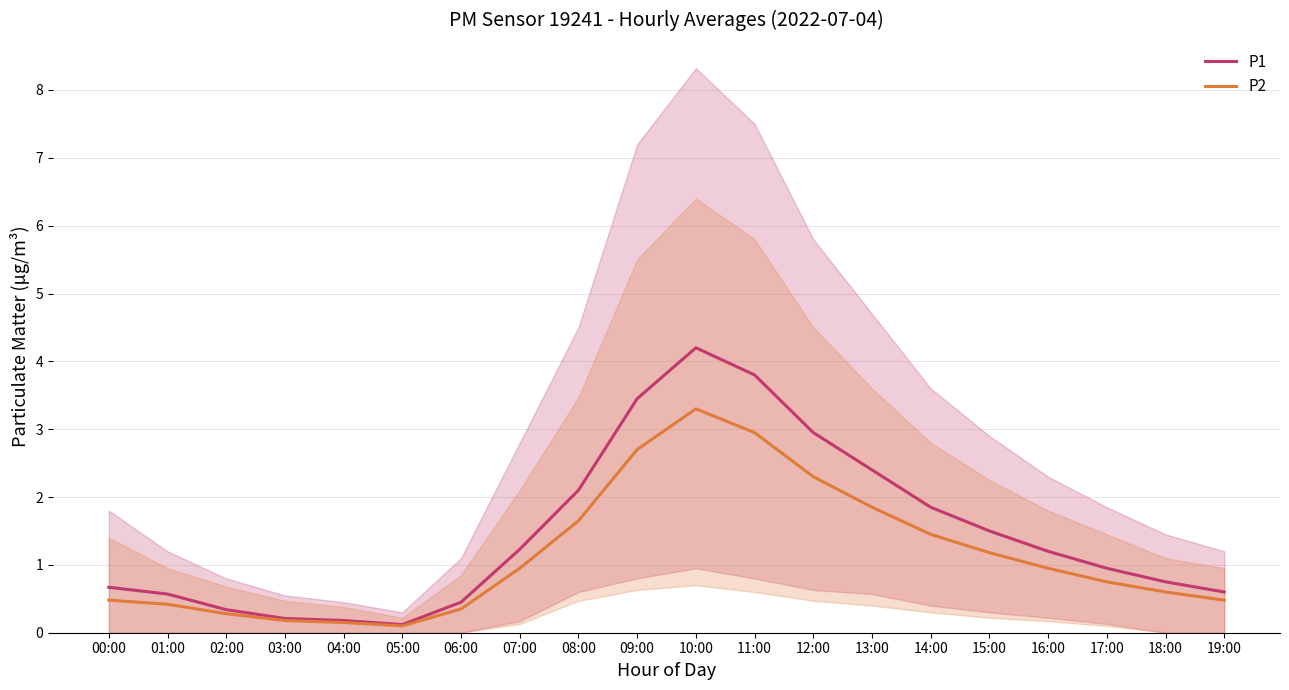

Rank the series by their average value, from highest to lowest.

P1, P2